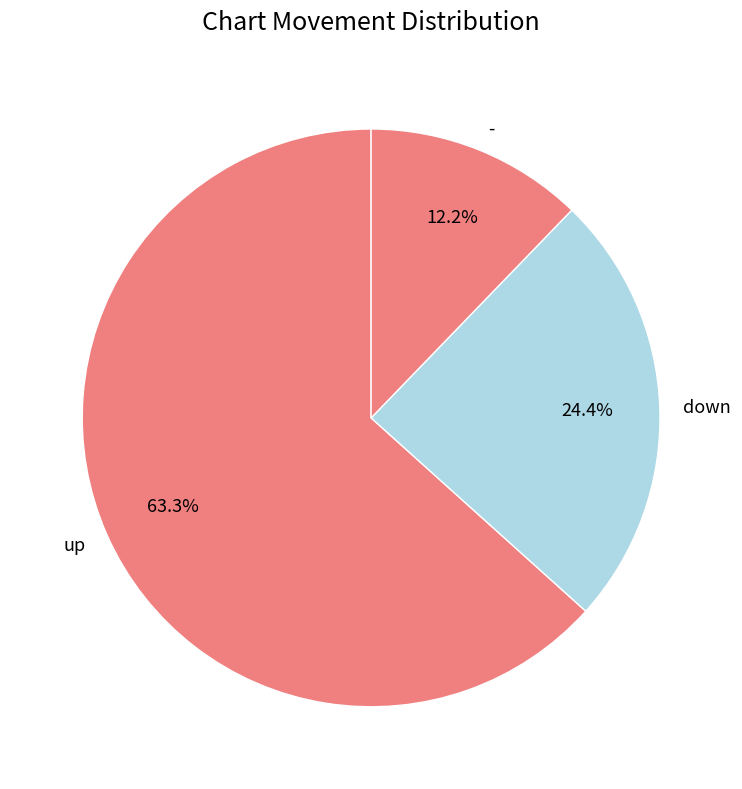

To the nearest percent, what percentage of the pie is down?

24%